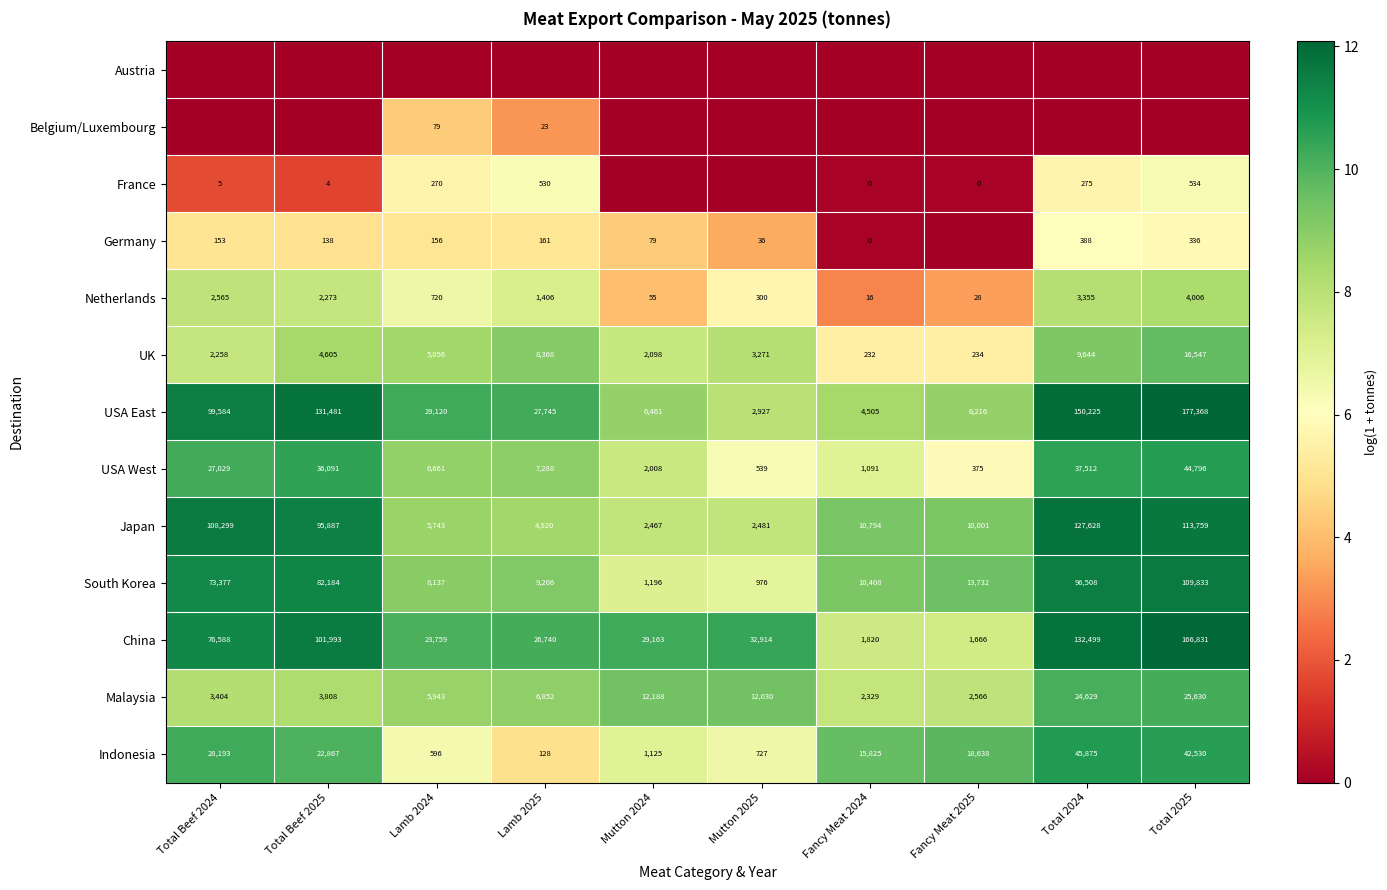

True or false: Indonesia has a value of 174 at Lamb 2025.

False